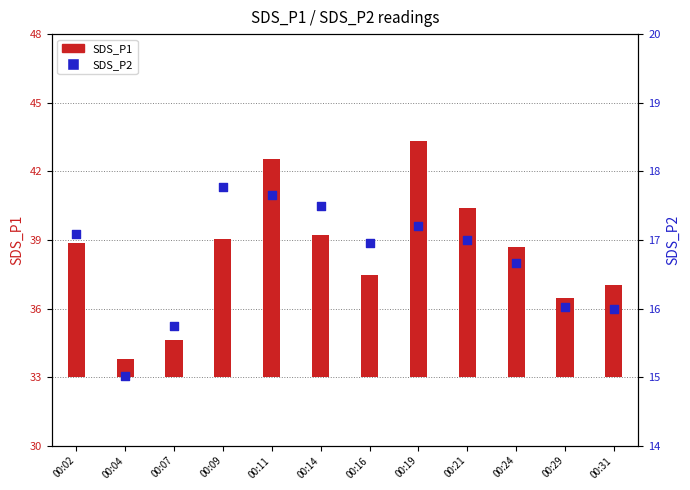

Which series has the largest Y range (max minus min)?

SDS_P1